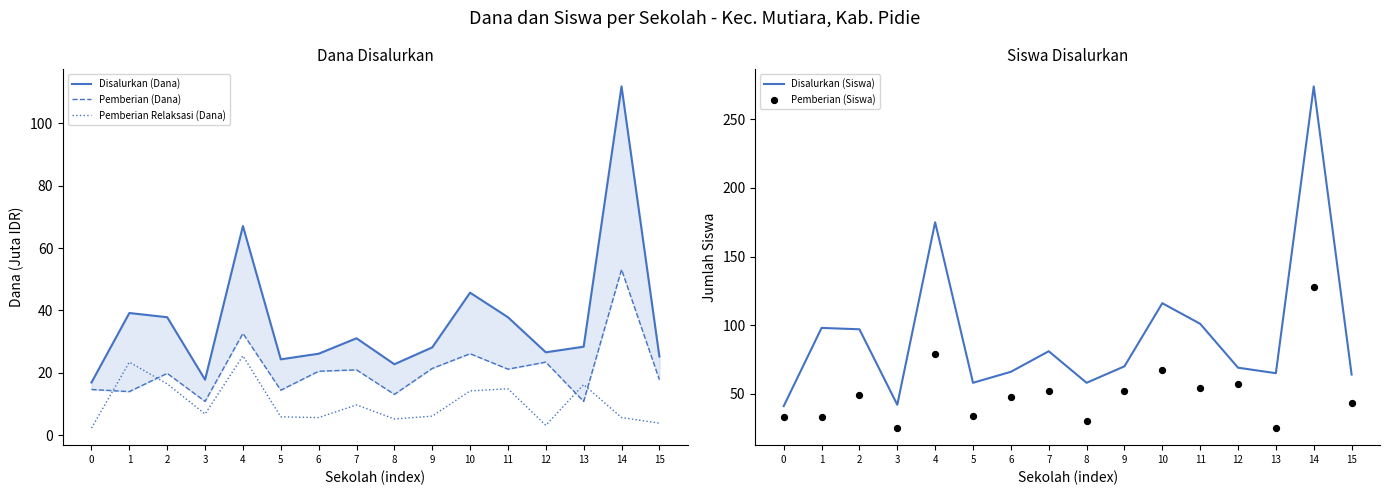

Which series has the largest total across all categories?

Disalurkan (Siswa)